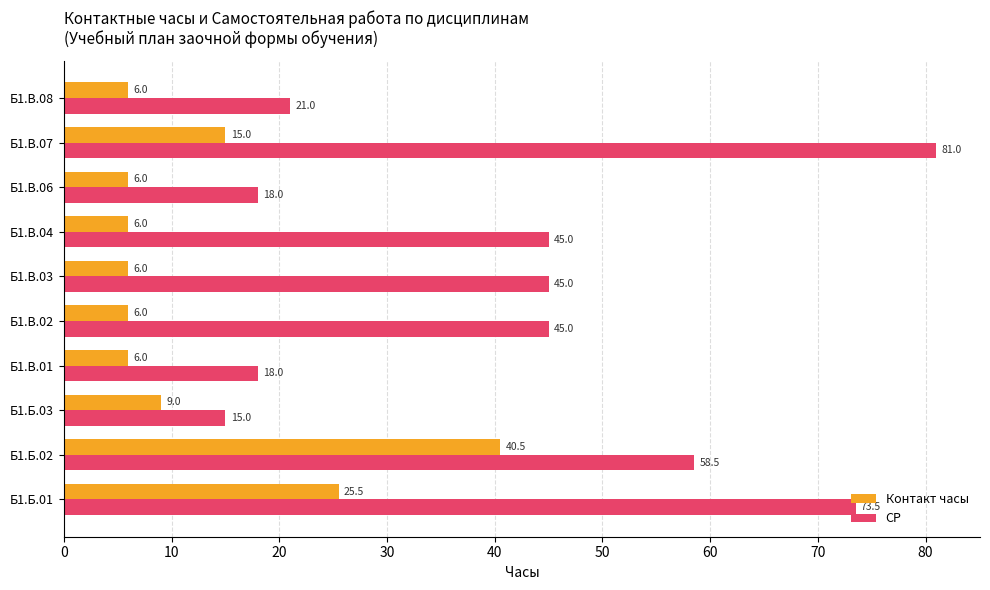

What is the minimum value for Контакт часы?

6.0